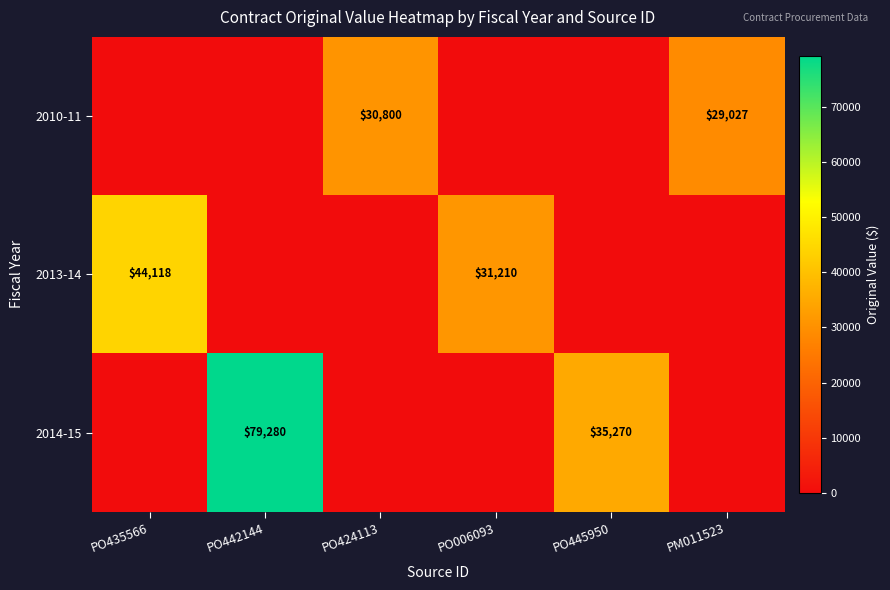

What is the difference between the 2013-14 values at PO435566 and PO006093?

12908